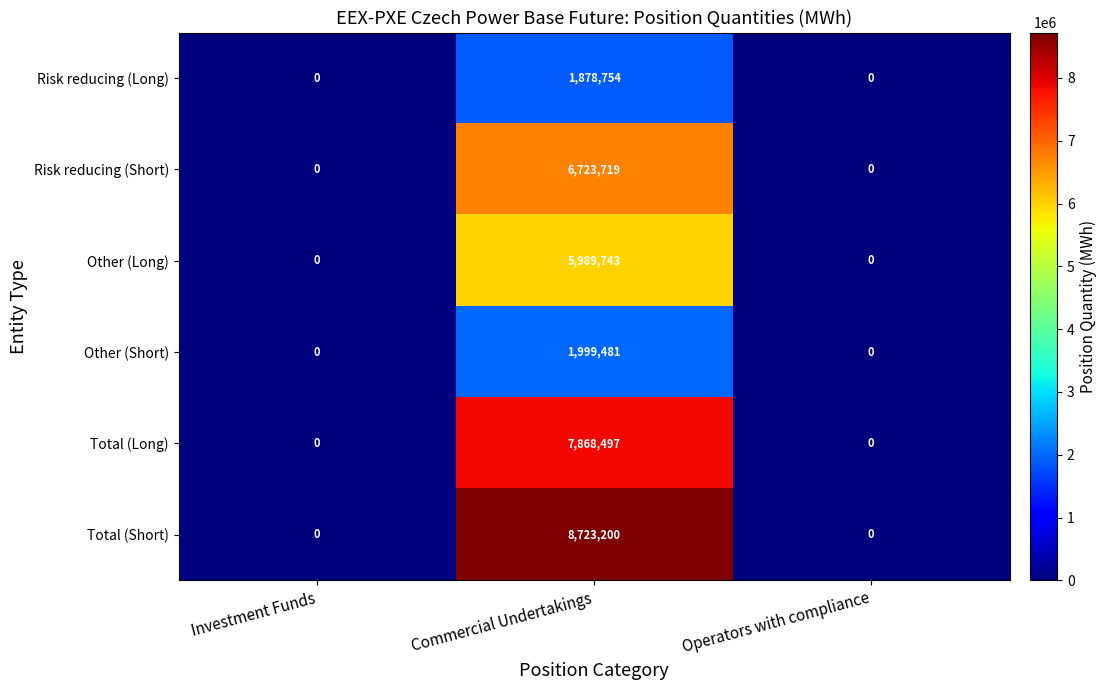

Reading left to right, transcribe all the data shown in this chart.

Risk reducing (Long): 0	1878754	0
Risk reducing (Short): 0	6723719	0
Other (Long): 0	5989743	0
Other (Short): 0	1999481	0
Total (Long): 0	7868497	0
Total (Short): 0	8723200	0